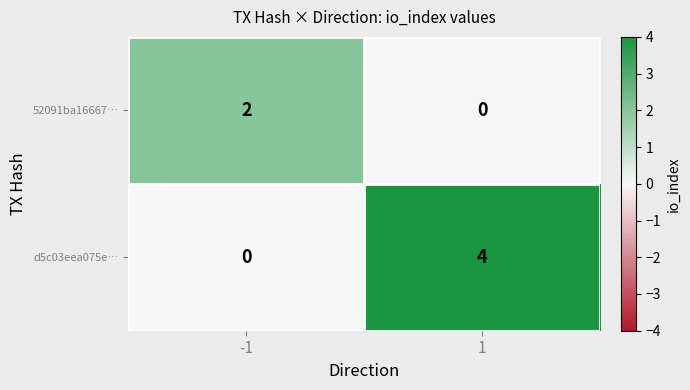

At how many categories does at least one series exceed 1?

2